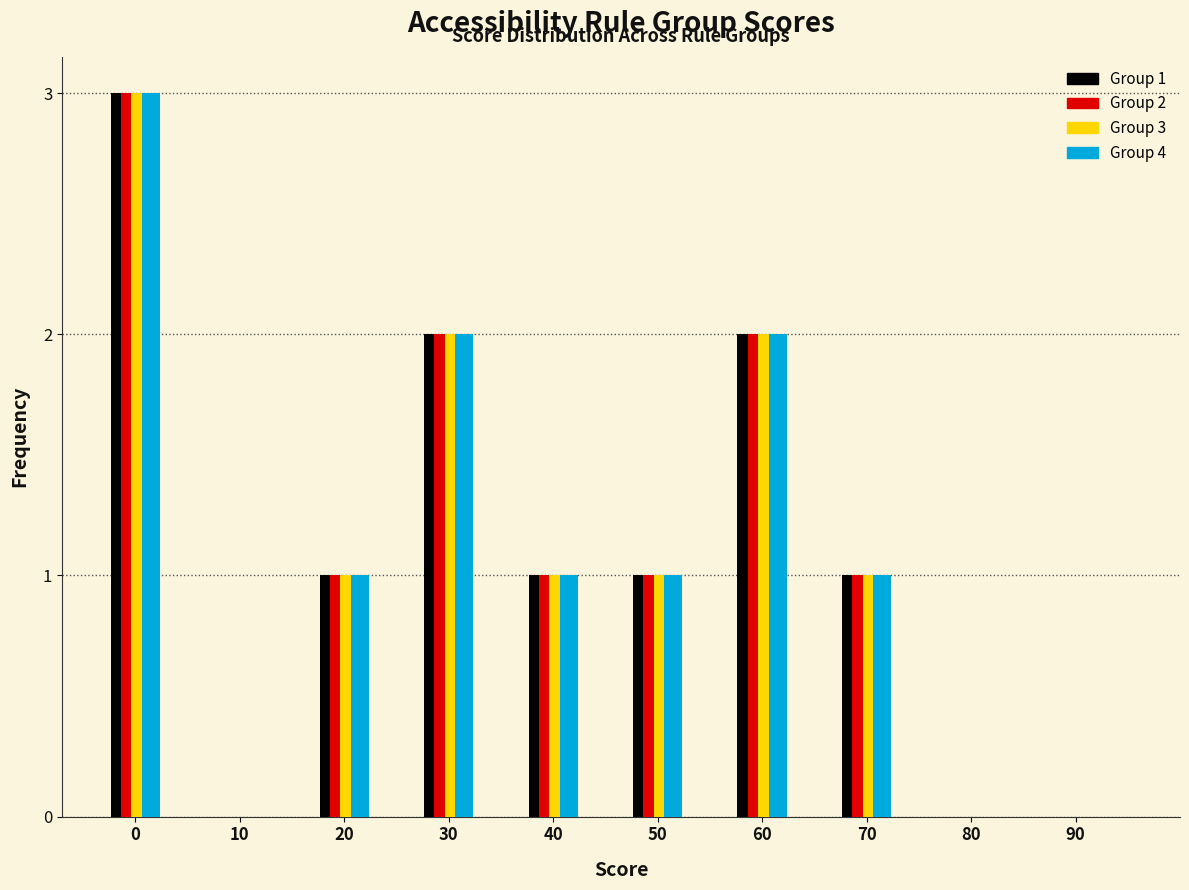

The Group 1 series shows 0 at 80. True or false?

True